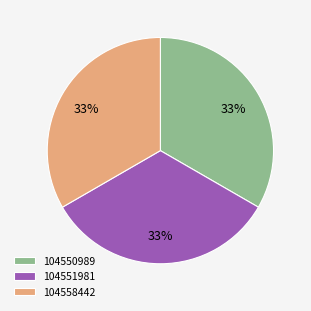

To the nearest percent, what portion does 104550989 represent?

33%